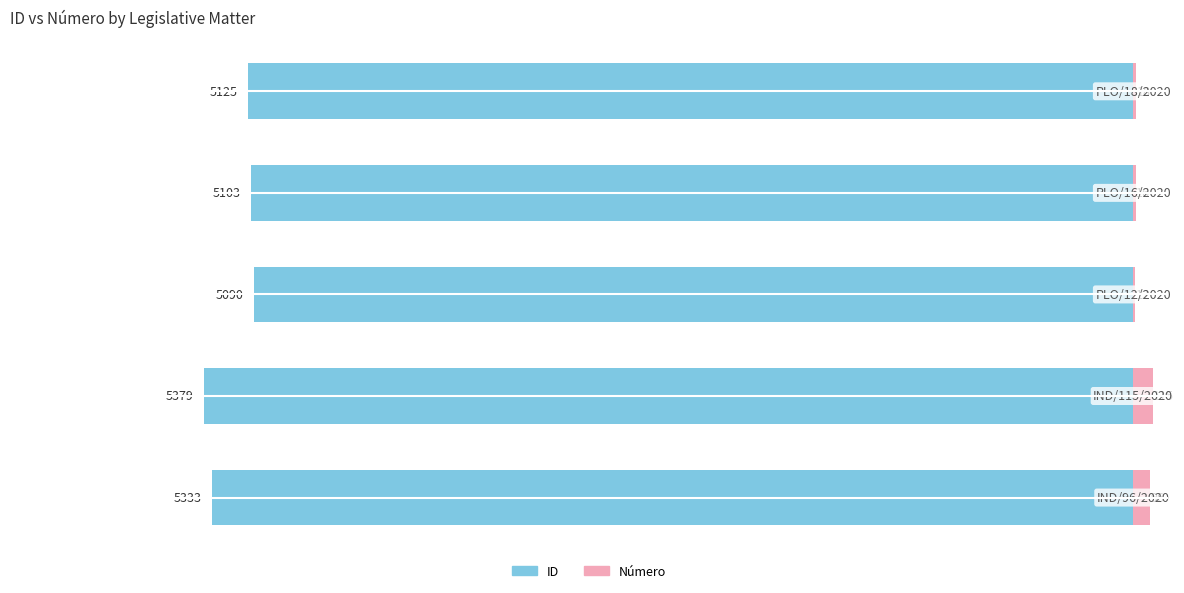

Are the bars horizontal?

Yes